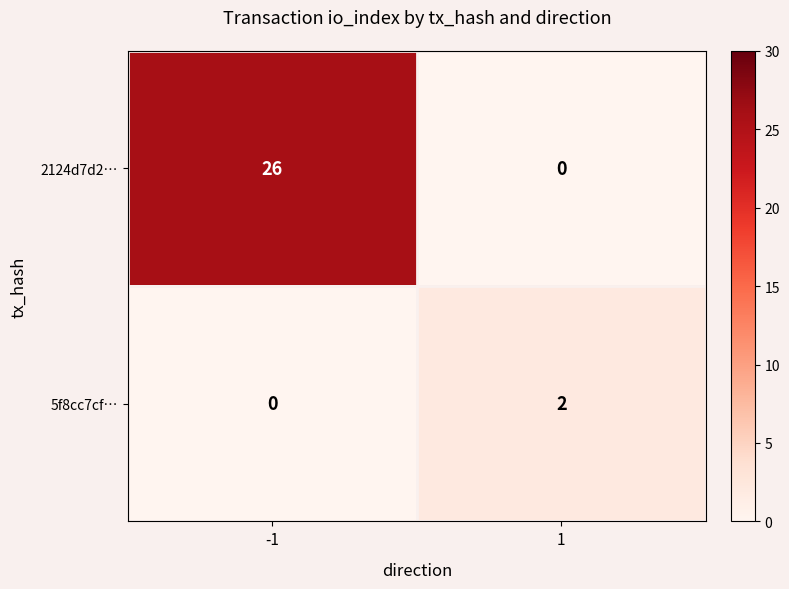

How many positive values does the 5f8cc7cf… series have?

1